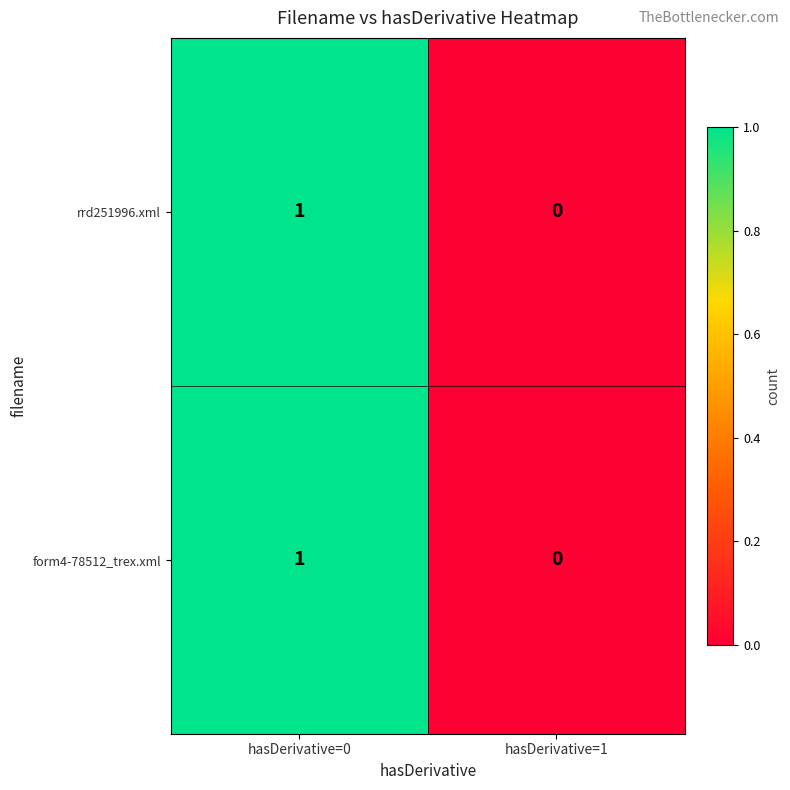

List the labels in order of rrd251996.xml value, largest first.

hasDerivative=0, hasDerivative=1